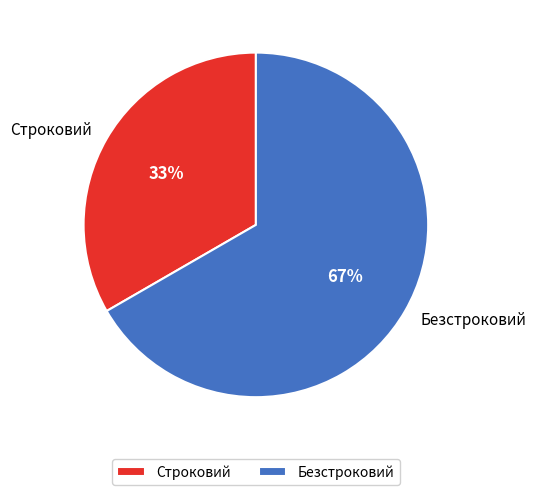

Do Безстроковий and Строковий together represent more than half of the pie?

Yes